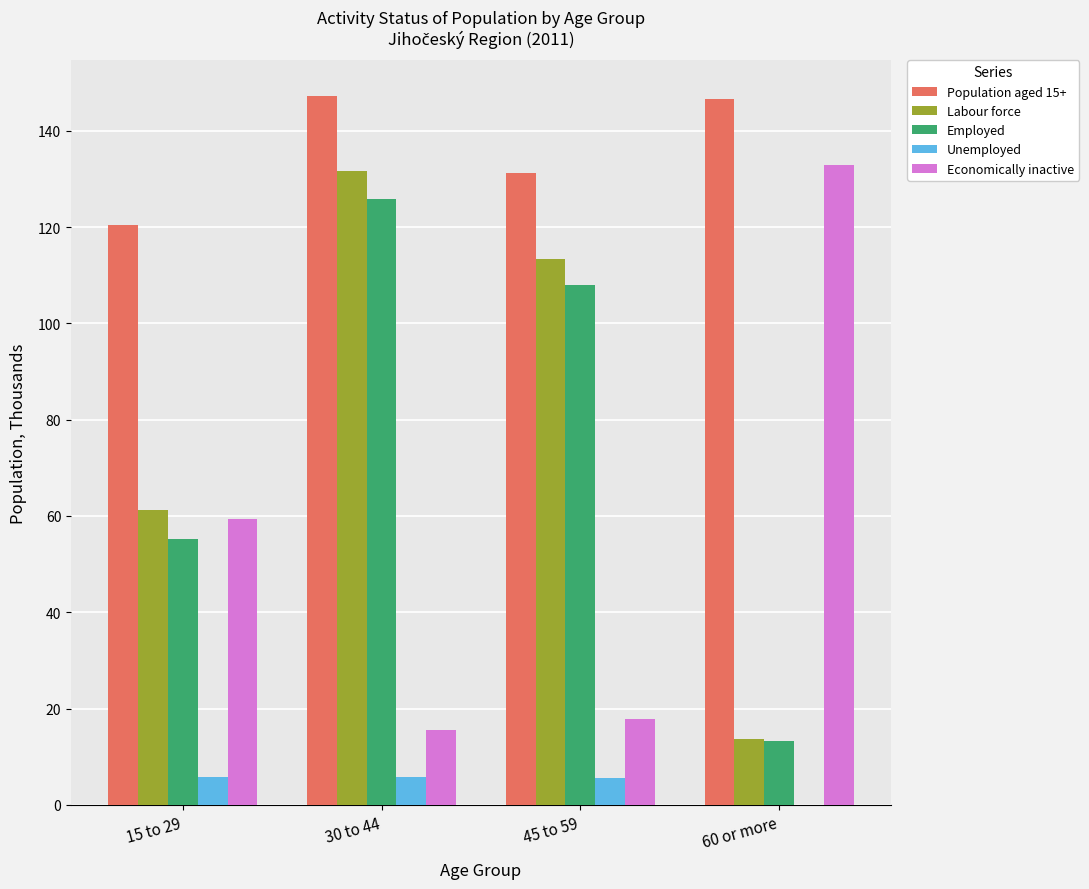

Which category has the highest value in the Economically inactive series?

60 or more